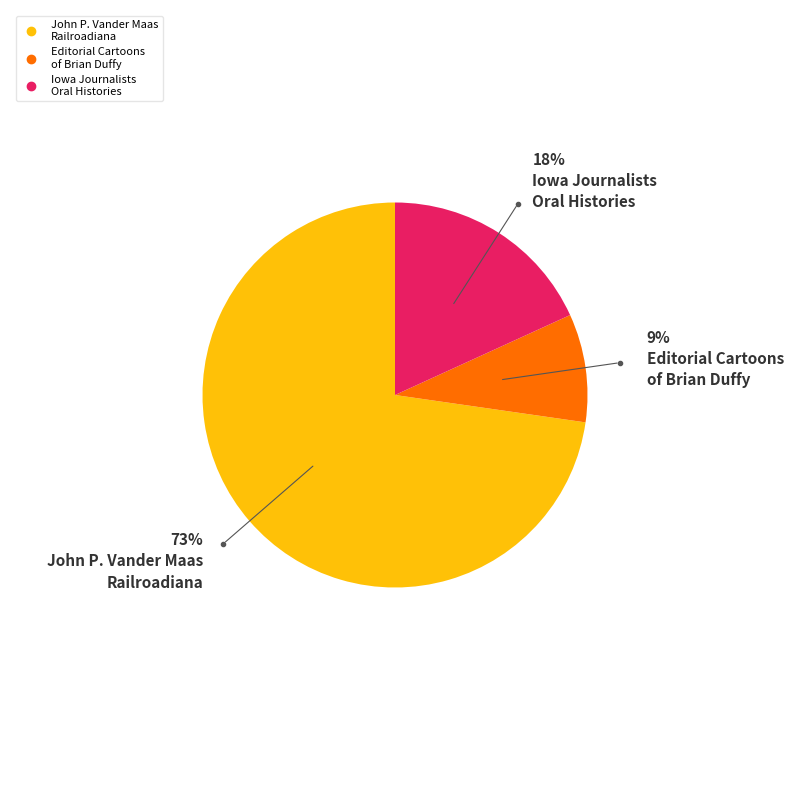

To the nearest percent, what is the difference between the largest and smallest slice percentages?

64%